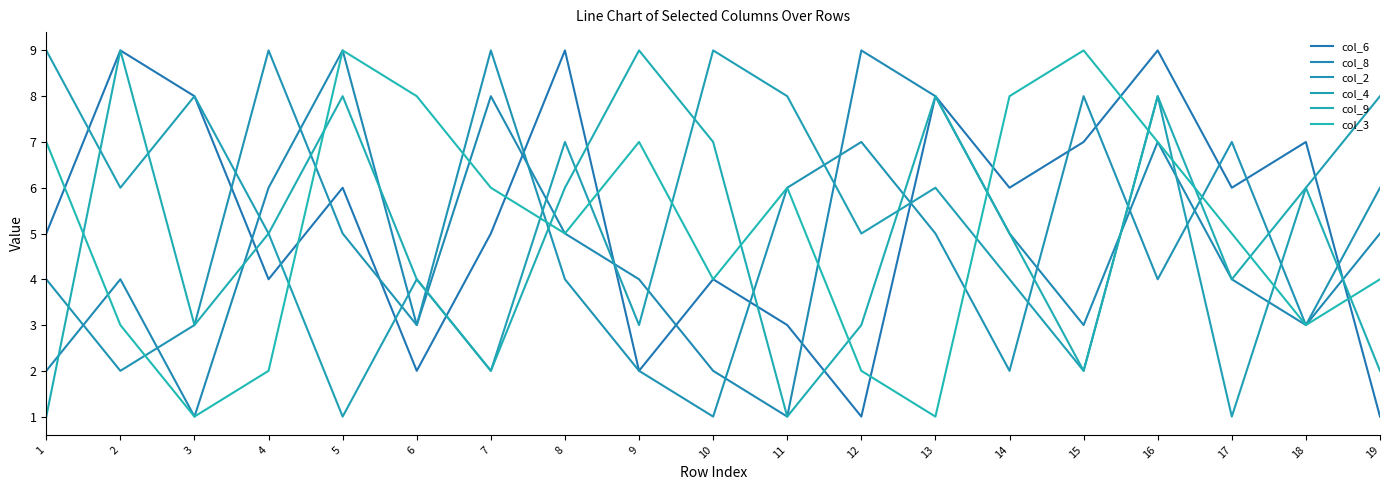

How many times do col_8 and col_2 cross each other?

9